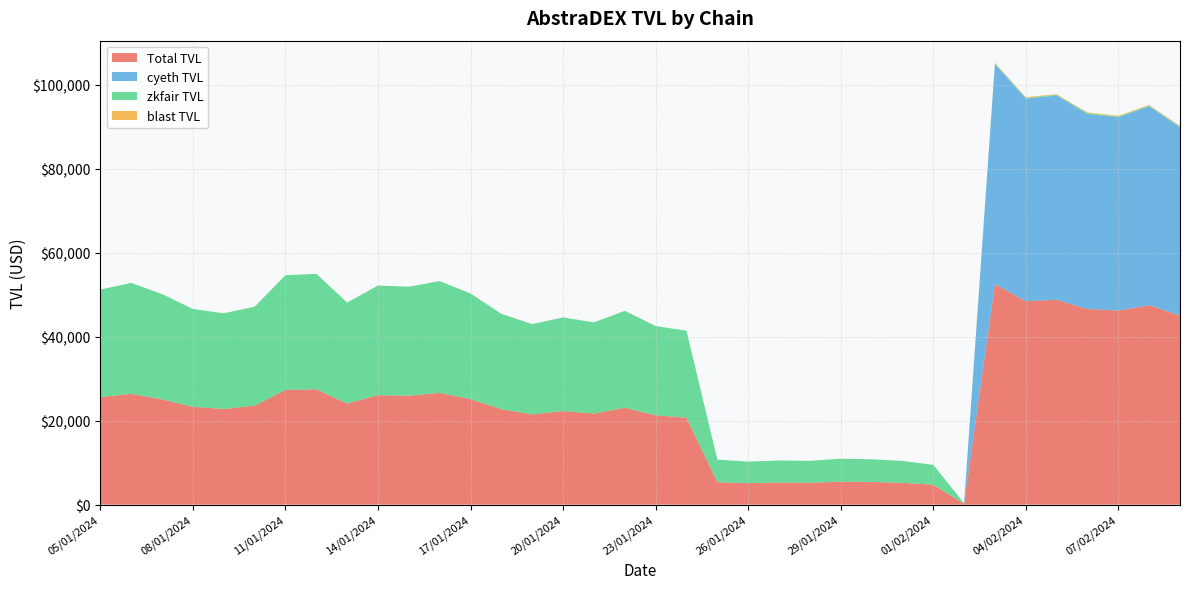

Reading left to right, what are all the values shown in this chart?

Total TVL: 25626.5	26420.3	25084.8	23309.5	22798.7	23583.3	27336.0	27495.1	24083.3	26103.4	25964.9	26634.7	25155.5	22725.9	21513.3	22307.0	21710.7	23090.1	21278.9	20727.1	5363.4	5124.7	5258.5	5221.4	5472.7	5402.5	5207.1	4744.4	169.6	52570.8	48470.7	48818.4	46637.2	46248.8	47532.6	45038.0
cyeth TVL: 0.0	0.0	0.0	0.0	0.0	0.0	0.0	0.0	0.0	0.0	0.0	0.0	0.0	0.0	0.0	0.0	0.0	0.0	0.0	0.0	0.0	0.0	0.0	0.0	0.0	0.0	0.0	0.0	0.0	52417.9	48305.3	48653.0	46471.8	46083.4	47374.6	44880.1
zkfair TVL: 25626.5	26420.3	25084.8	23309.5	22798.7	23583.3	27336.0	27495.1	24083.3	26103.4	25964.9	26634.7	25155.5	22725.9	21513.3	22307.0	21710.7	23090.1	21278.9	20727.1	5363.4	5124.7	5258.5	5221.4	5472.7	5402.5	5207.1	4744.4	169.6	152.9	165.3	165.3	165.4	165.4	158.1	157.9
blast TVL: 0.0	0.0	0.0	0.0	0.0	0.0	0.0	0.0	0.0	0.0	0.0	0.0	0.0	0.0	0.0	0.0	0.0	0.0	0.0	0.0	0.0	0.0	0.0	0.0	0.0	0.0	0.0	0.0	0.0	152.9	165.3	165.3	165.4	165.4	158.1	157.9